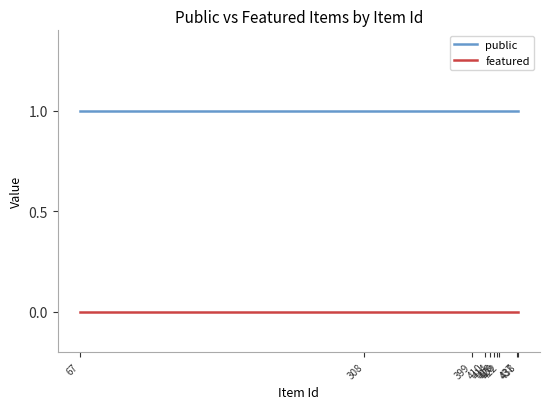

Rank the series by their average value, from highest to lowest.

public, featured